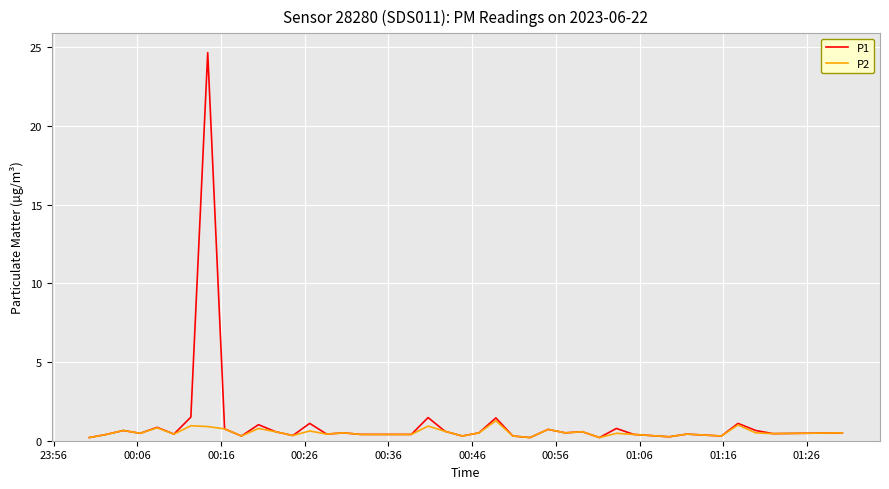

What is the highest value of the P2 series?

1.3